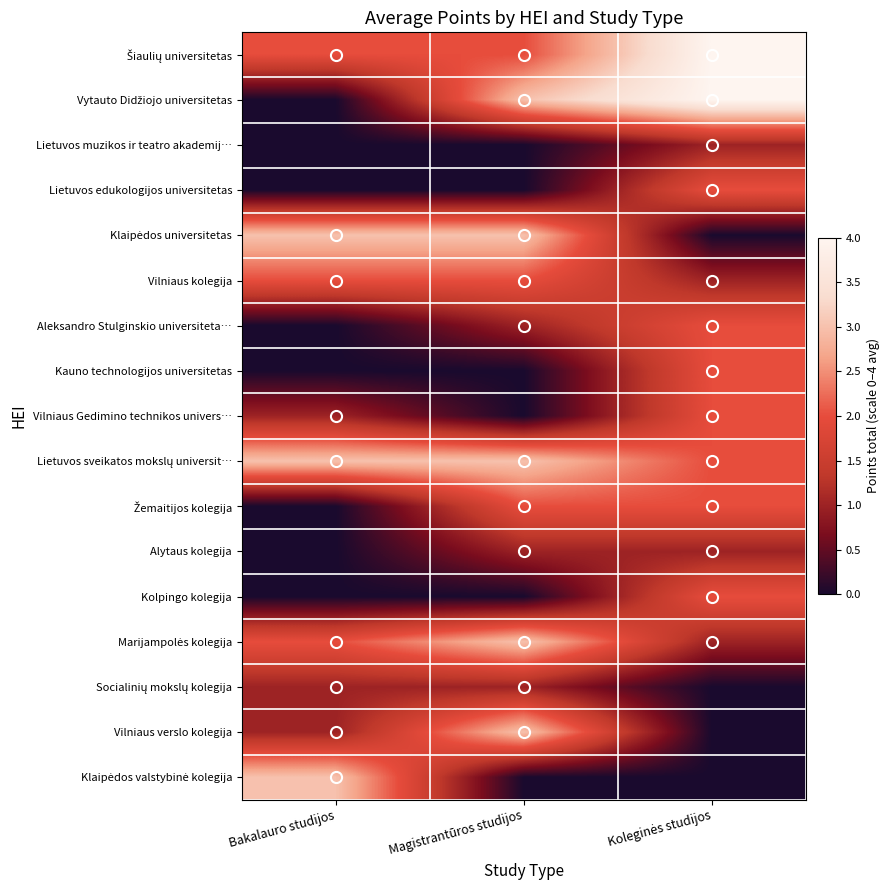

Rank the series by their maximum value, from highest to lowest.

Šiaulių universitetas, Vytauto Didžiojo universitetas, Klaipėdos universitetas, Lietuvos sveikatos mokslų universit…, Marijampolės kolegija, Vilniaus verslo kolegija, Klaipėdos valstybinė kolegija, Lietuvos edukologijos universitetas, Vilniaus kolegija, Aleksandro Stulginskio universiteta…, Kauno technologijos universitetas, Vilniaus Gedimino technikos univers…, Žemaitijos kolegija, Kolpingo kolegija, Lietuvos muzikos ir teatro akademij…, Alytaus kolegija, Socialinių mokslų kolegija